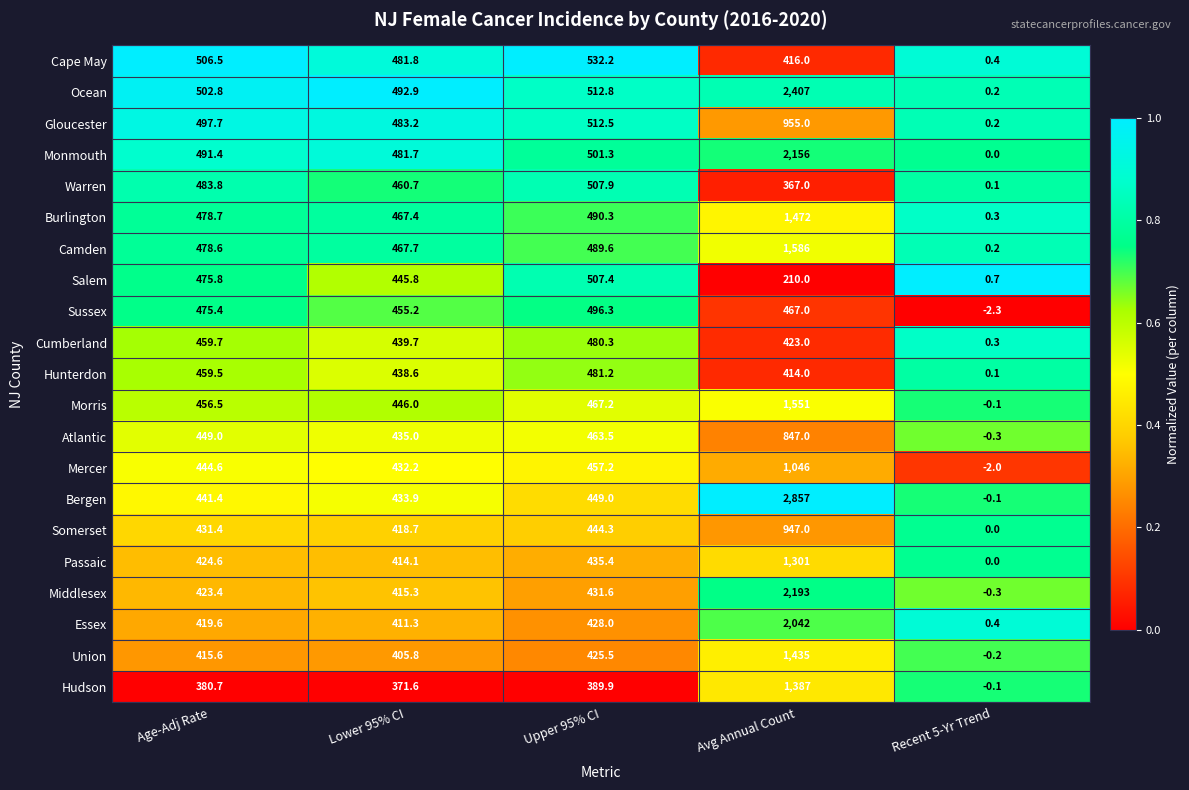

How many positive values does the Bergen series have?

4